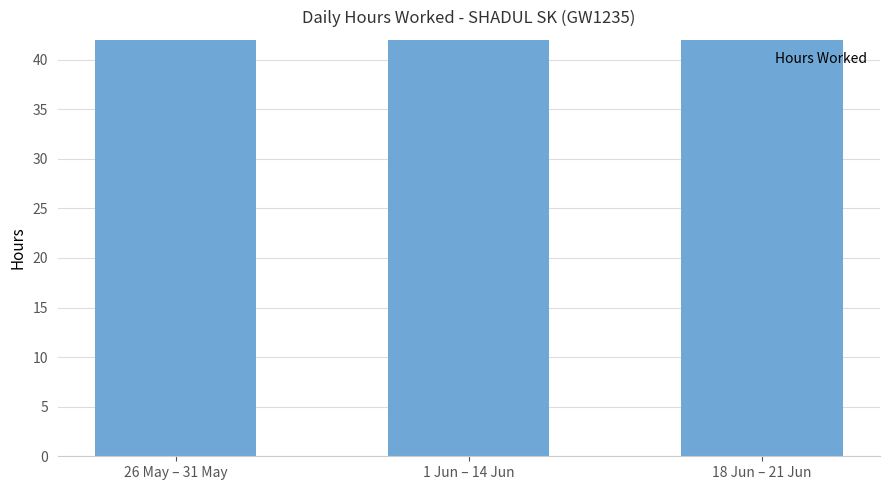

At which label does the data first exceed 48?

26 May – 31 May